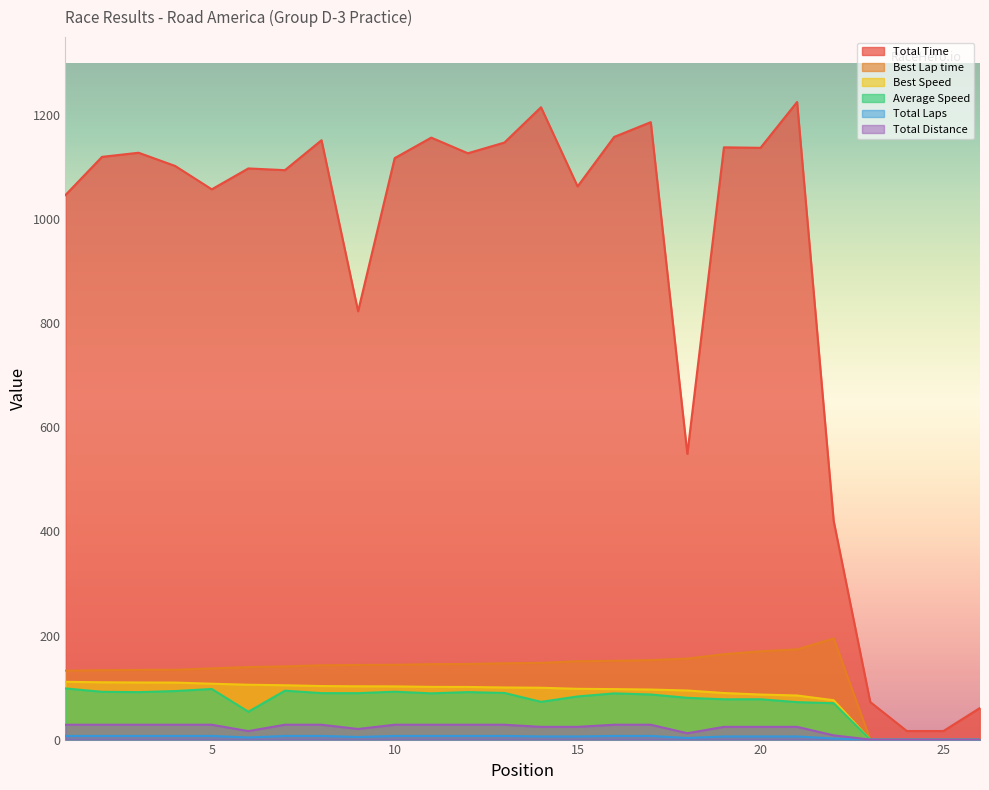

What is the average value of the Total Laps series?

5.2